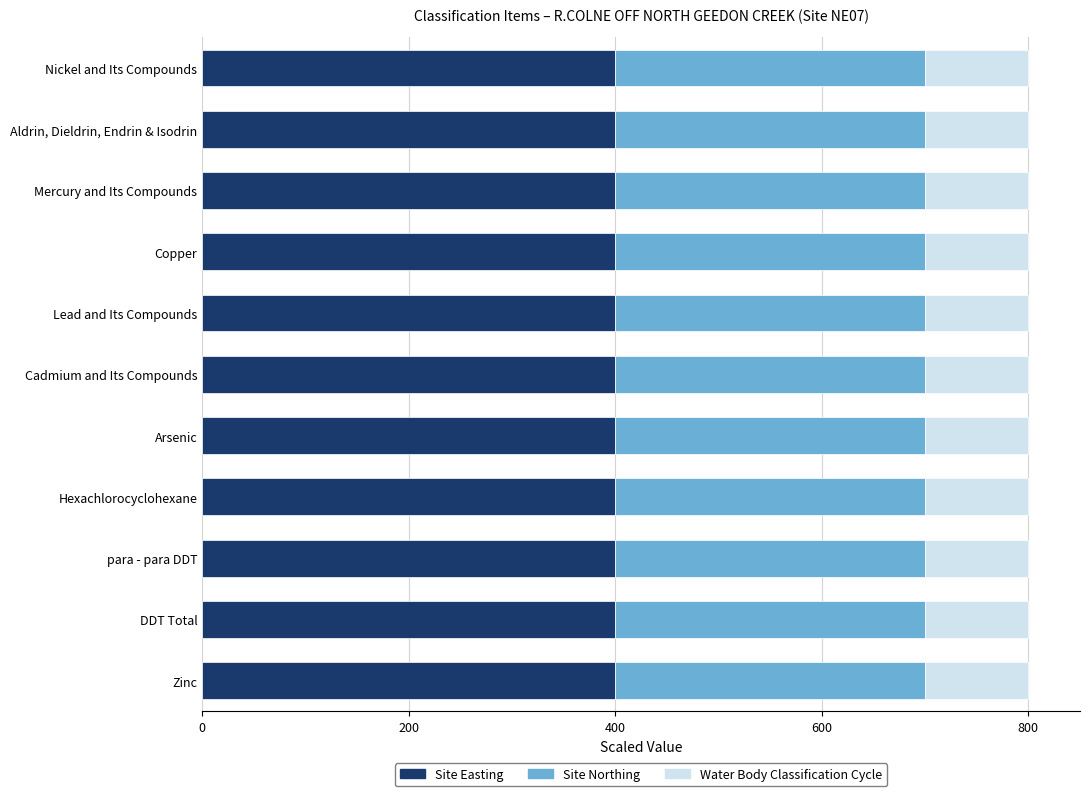

What is the highest value of the Site Easting series?

400